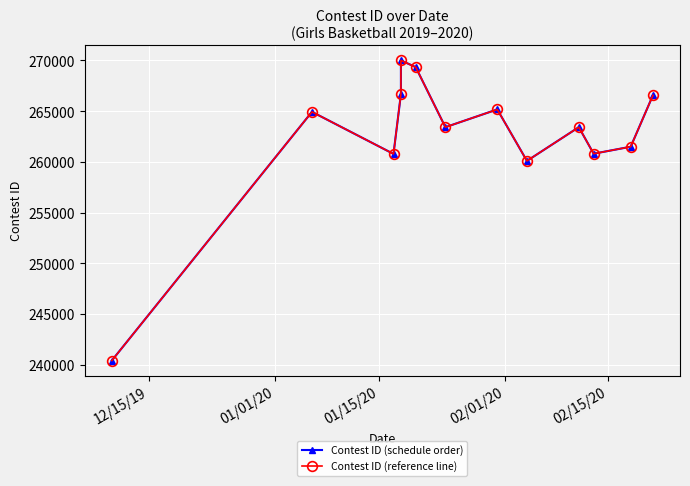

What is the value of the Contest ID (reference line) point at the 1st from the left?

240415